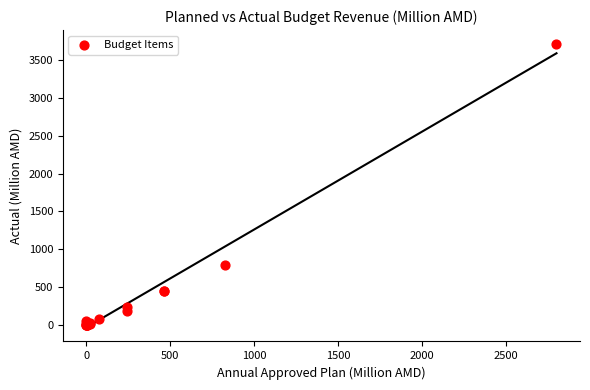

What Y value in the scatter plot is closest to 1855?

795.4